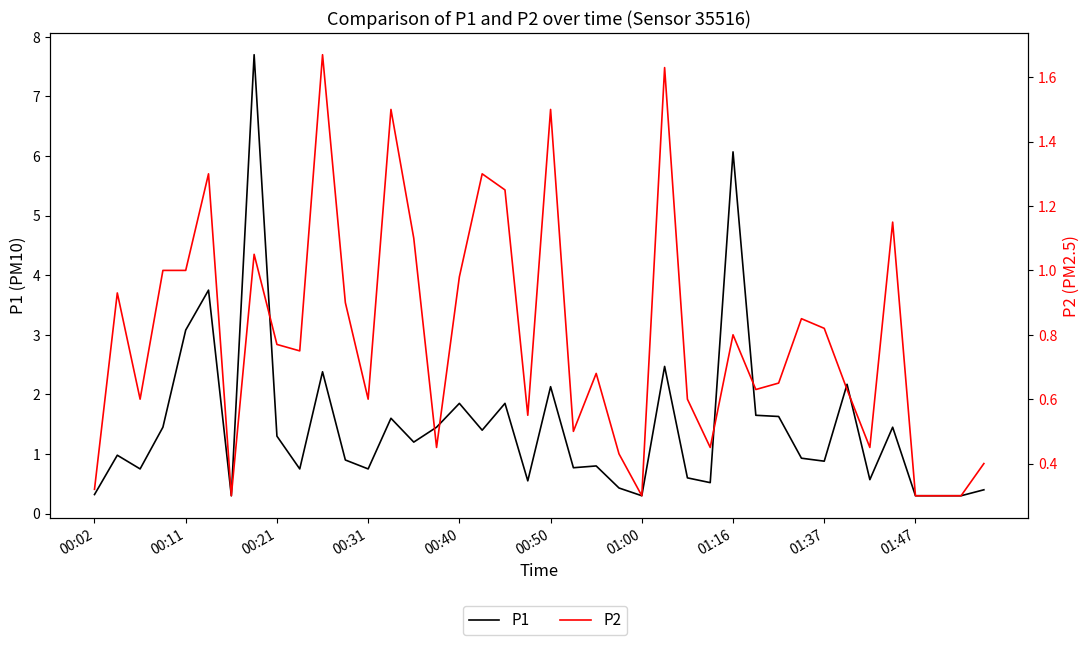

Rank the categories by P2 value from highest to lowest.

10, 25, 13, 20, 00:50, 17, 18, 35, 14, 01:16, 00:31, 00:40, 16, 00:11, 11, 31, 32, 28, 01:37, 01:47, 22, 30, 29, 33, 00:21, 12, 26, 19, 21, 15, 27, 34, 23, 39, 00:02, 01:00, 24, 36, 37, 38